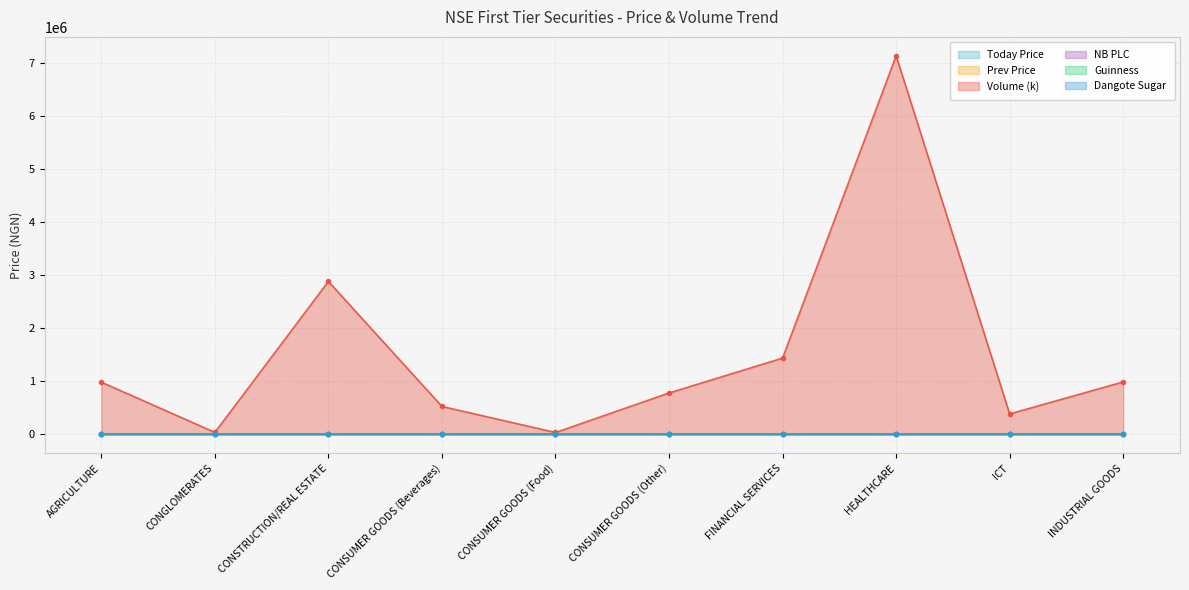

Between CONSUMER GOODS (Other) and HEALTHCARE, which is larger?

CONSUMER GOODS (Other)